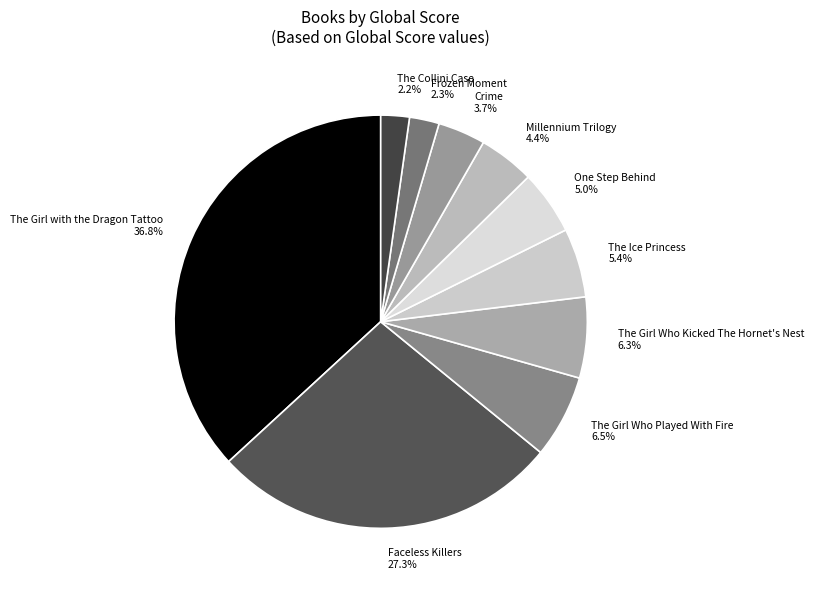

To the nearest percent, what is the combined percentage of The Girl Who Played With Fire and Crime?

10%